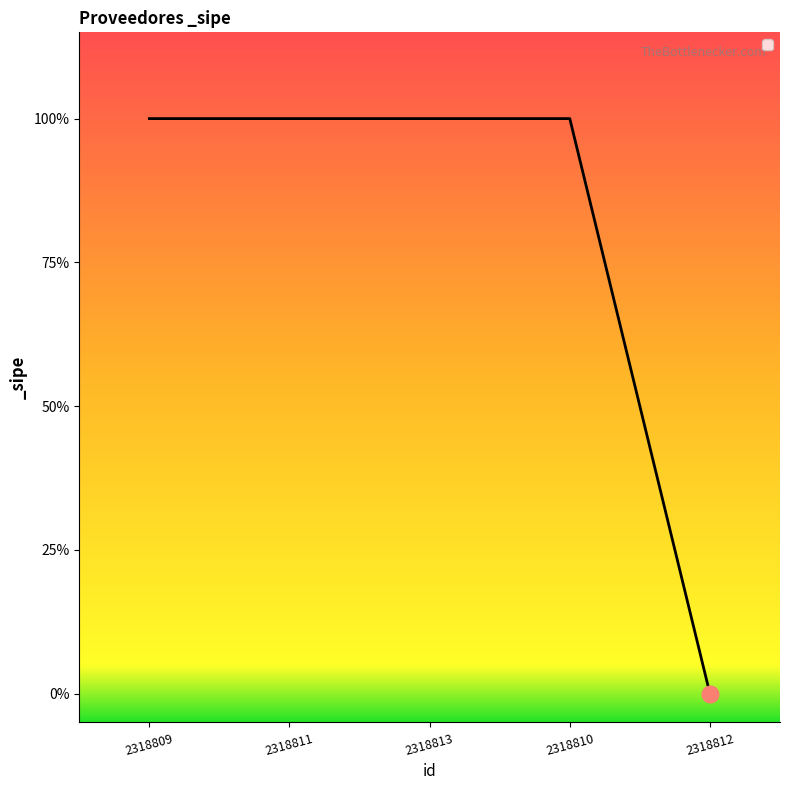

Does the chart display data point markers on the line(s)?

No